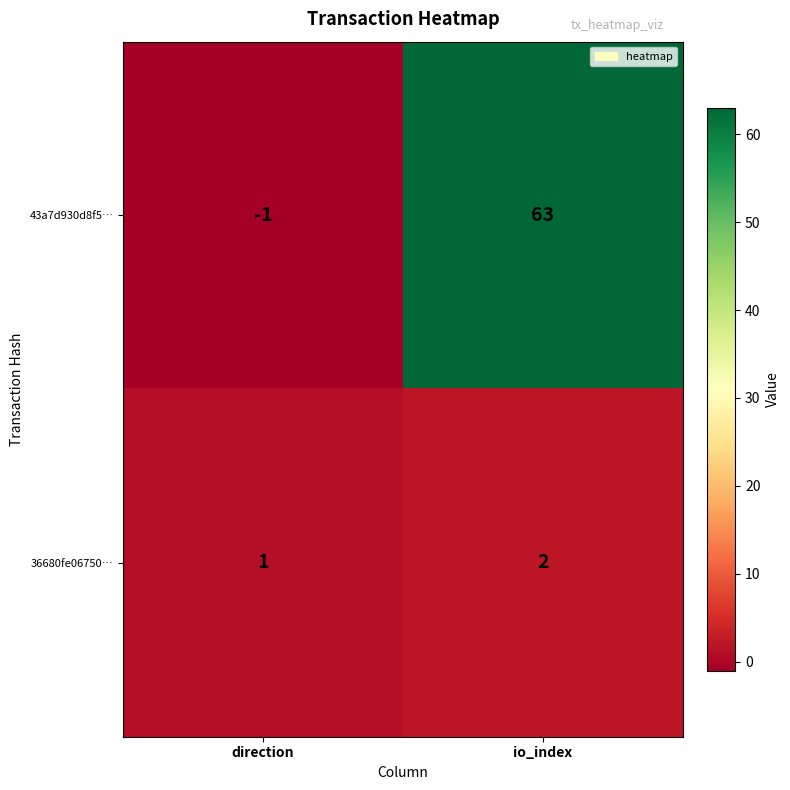

What is the difference between the highest and lowest values at io_index?

61